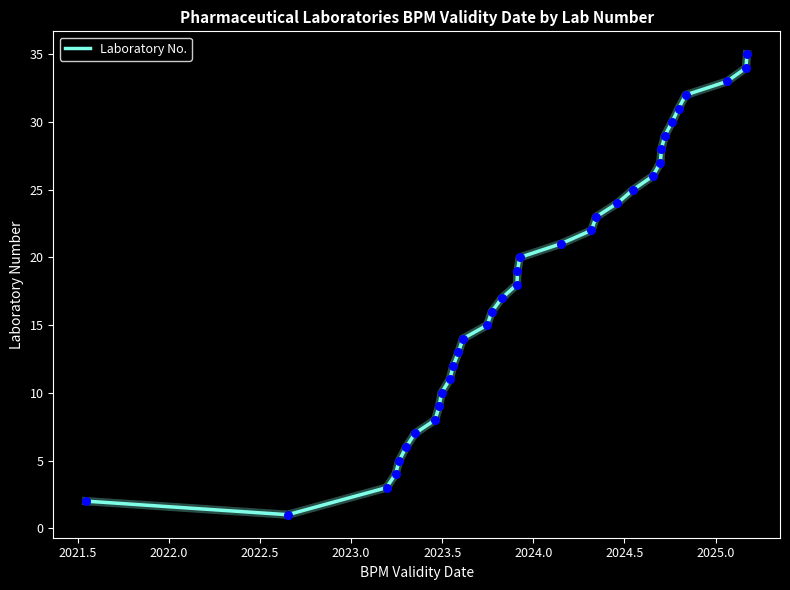

What is the greatest value displayed?

35